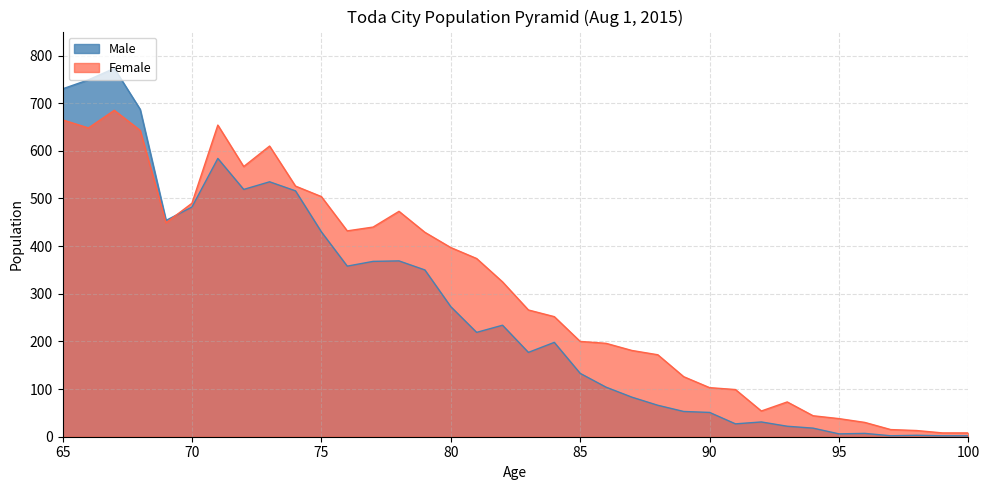

What is the smallest value displayed?

2